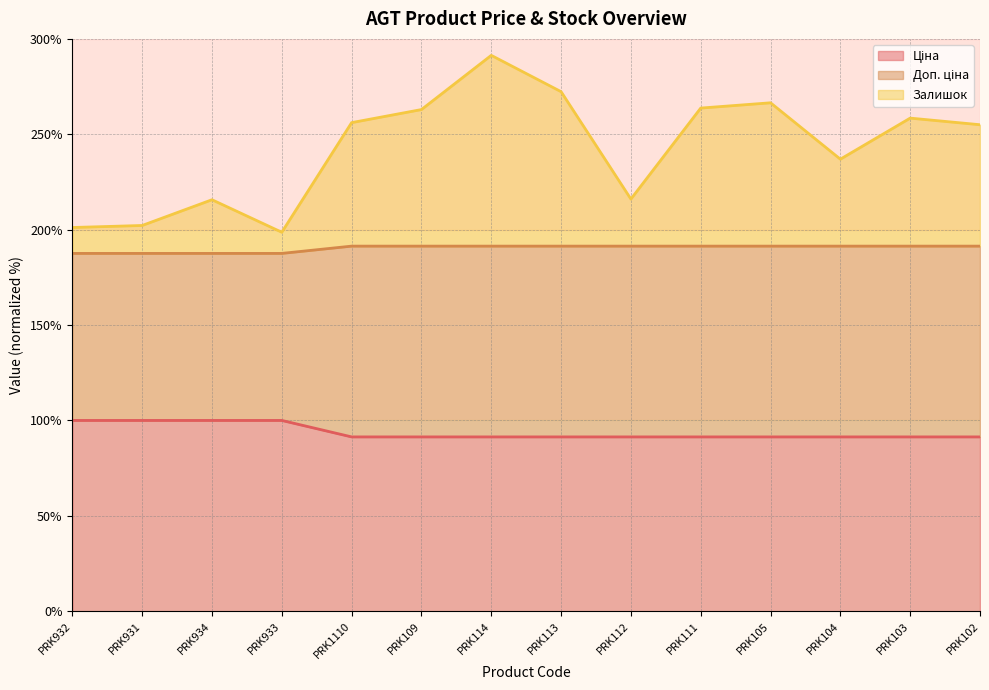

The value of Доп. ціна at PRK1110 is 34.3. True or false?

False